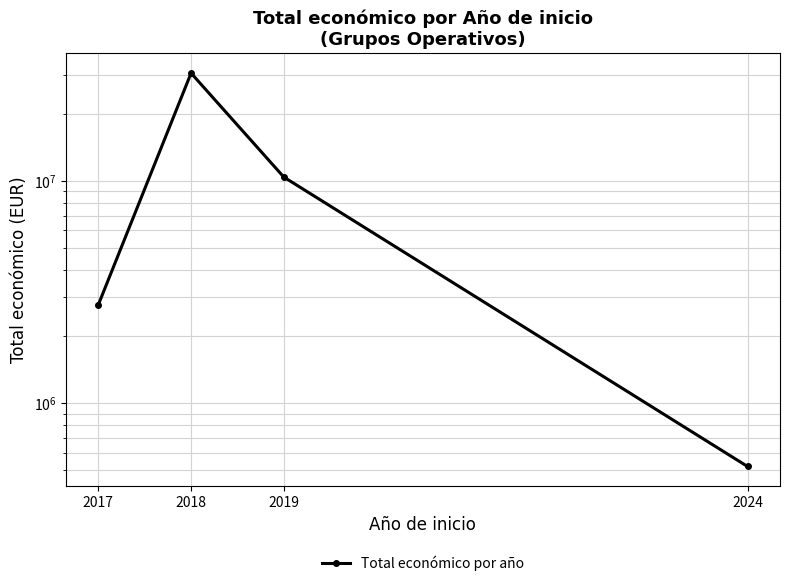

What is the difference between the second highest and second lowest values?

7648145